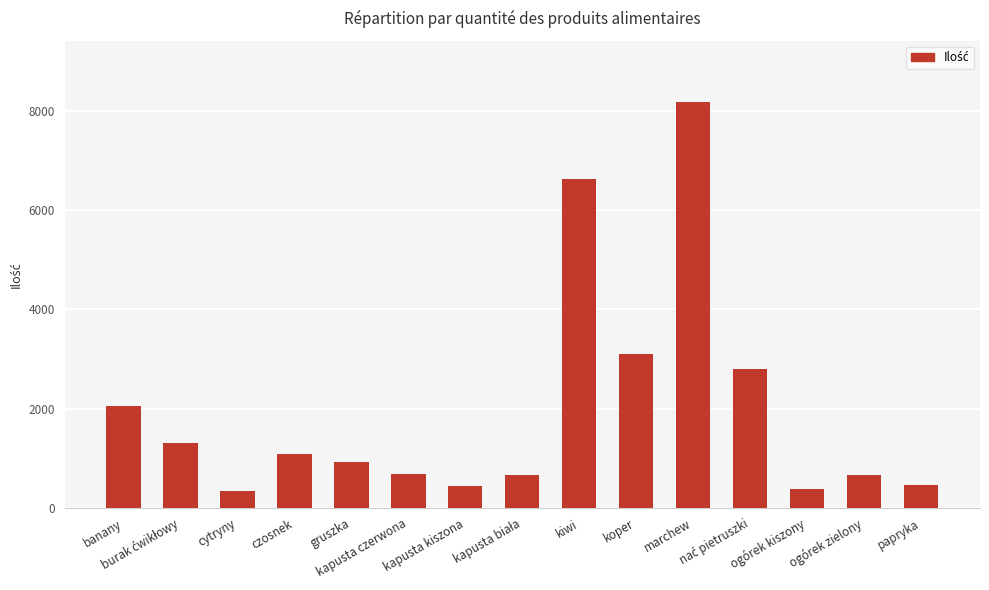

Where is the data nearest to the value 4266?

koper